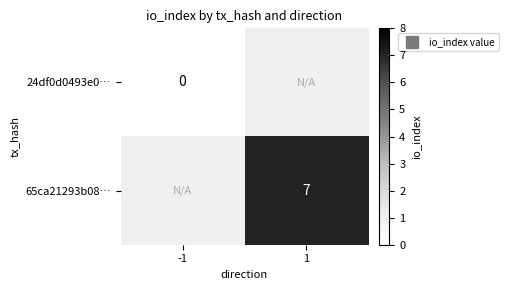

Which has a higher value, -1 or 1?

1